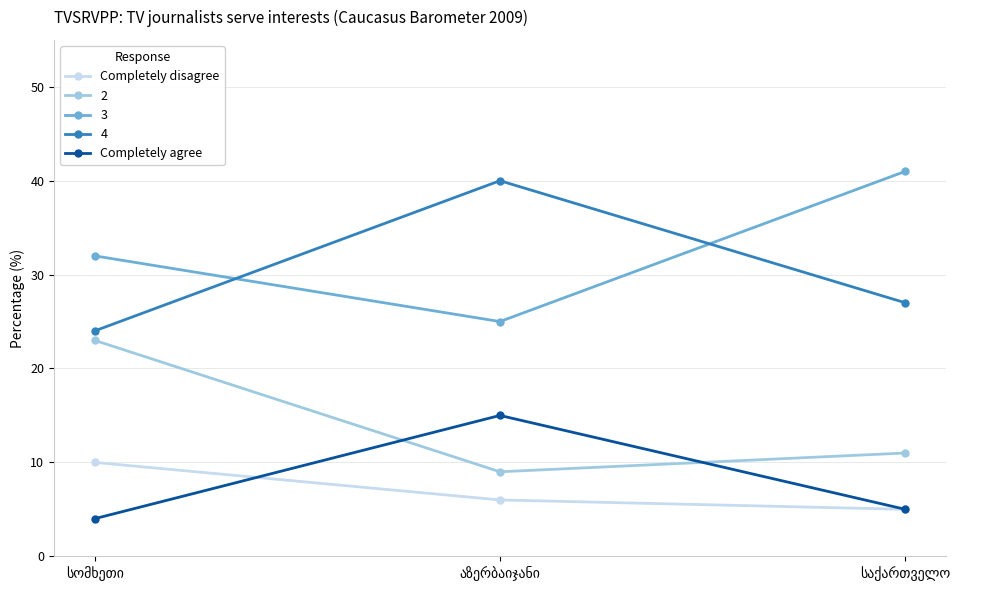

What is the greatest value displayed?

41